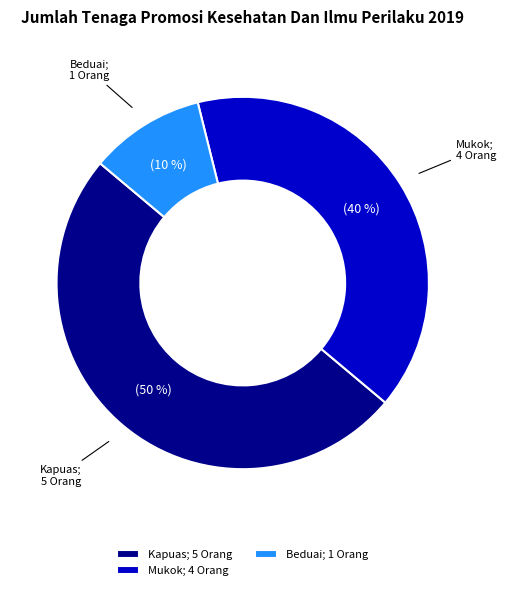

Do Beduai; 1 Orang and Kapuas; 5 Orang together represent more than half of the pie?

Yes